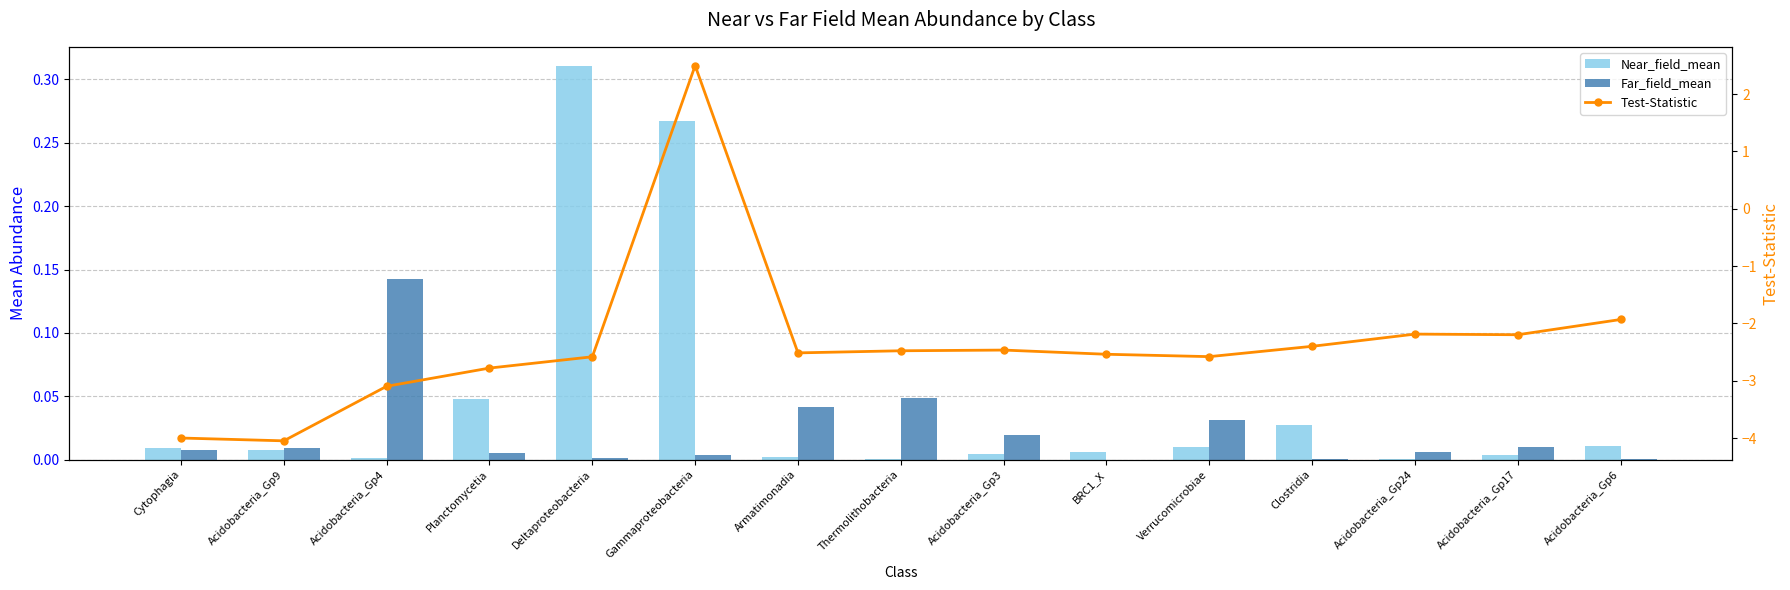

Rank the series at Acidobacteria_Gp17 from lowest to highest value.

Test-Statistic, Near_field_mean, Far_field_mean